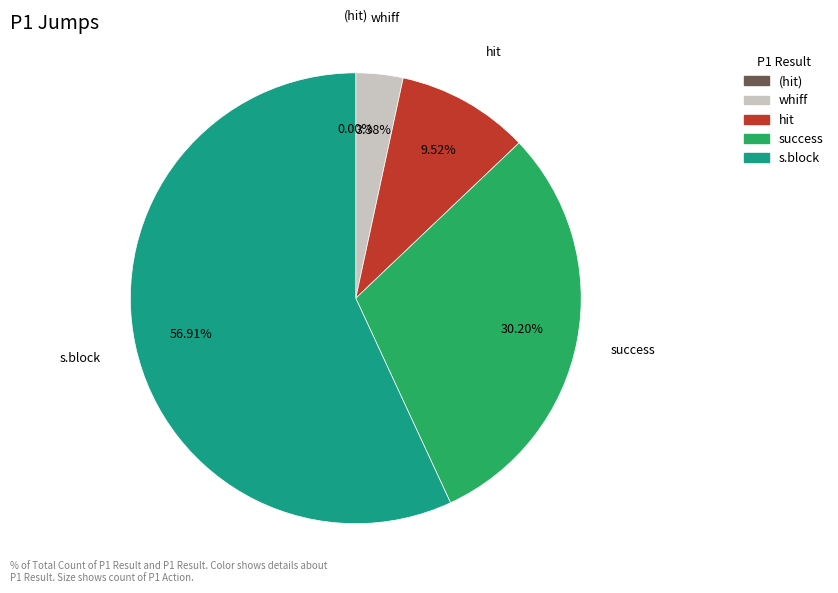

Is s.block the majority of the pie?

Yes